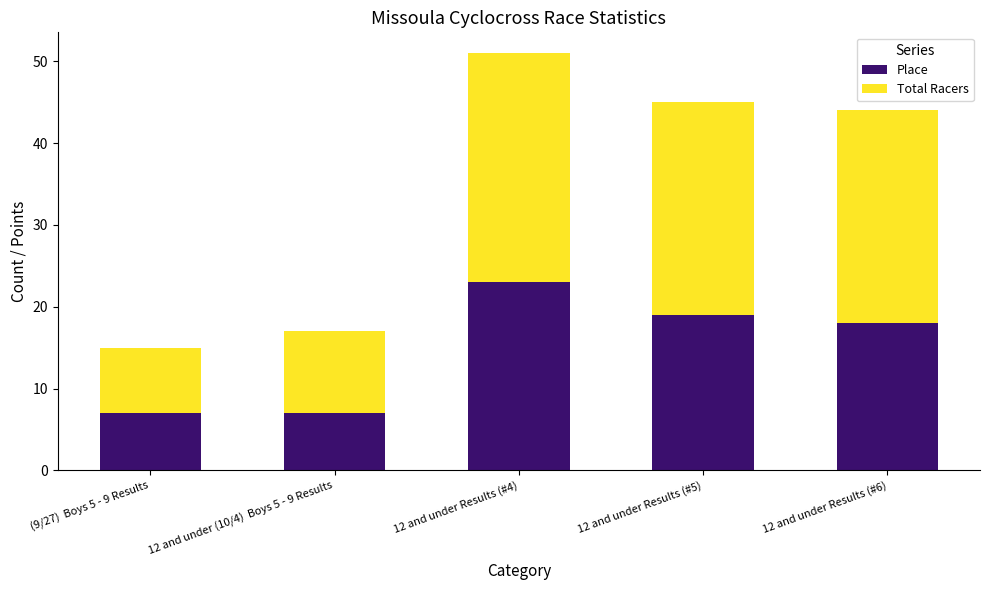

At which category is the sum across all series the highest?

12 and under Results (#4)